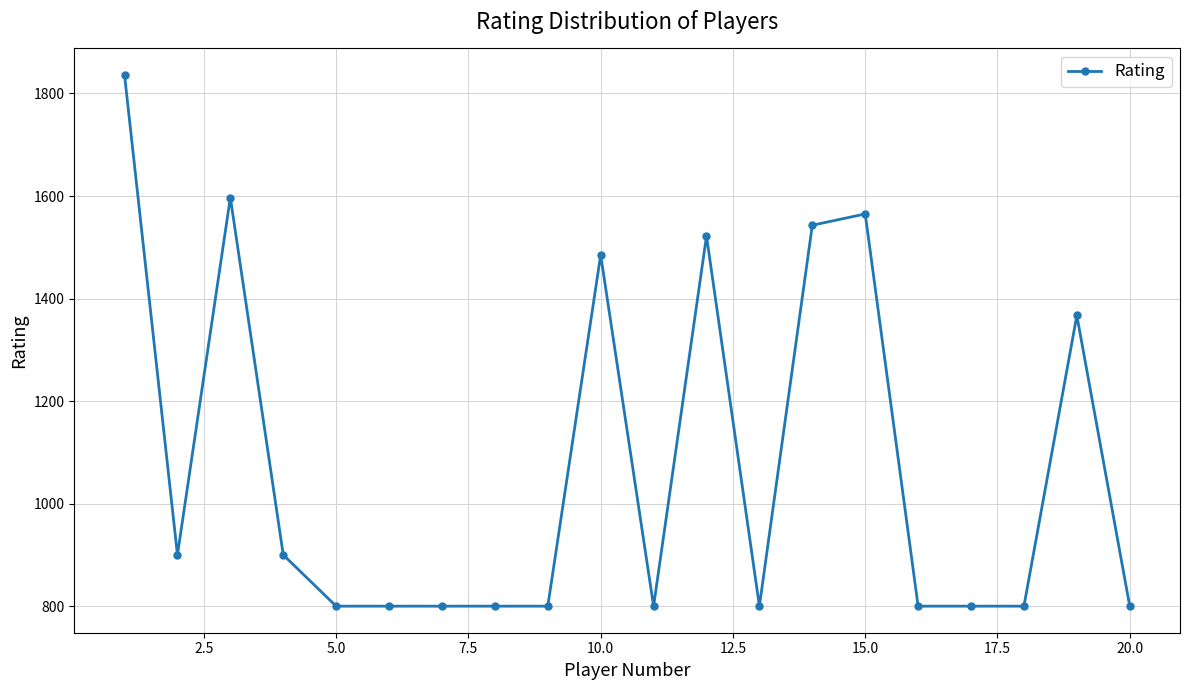

What is the value of the 13th point from the left?

800